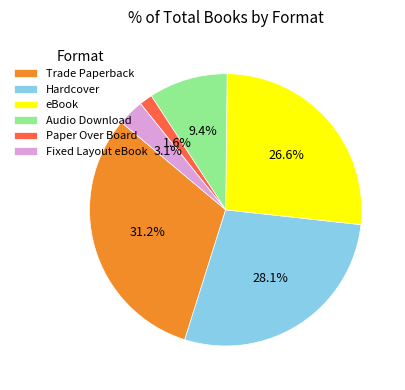

What percentage is the Hardcover slice, to the nearest percent?

28%